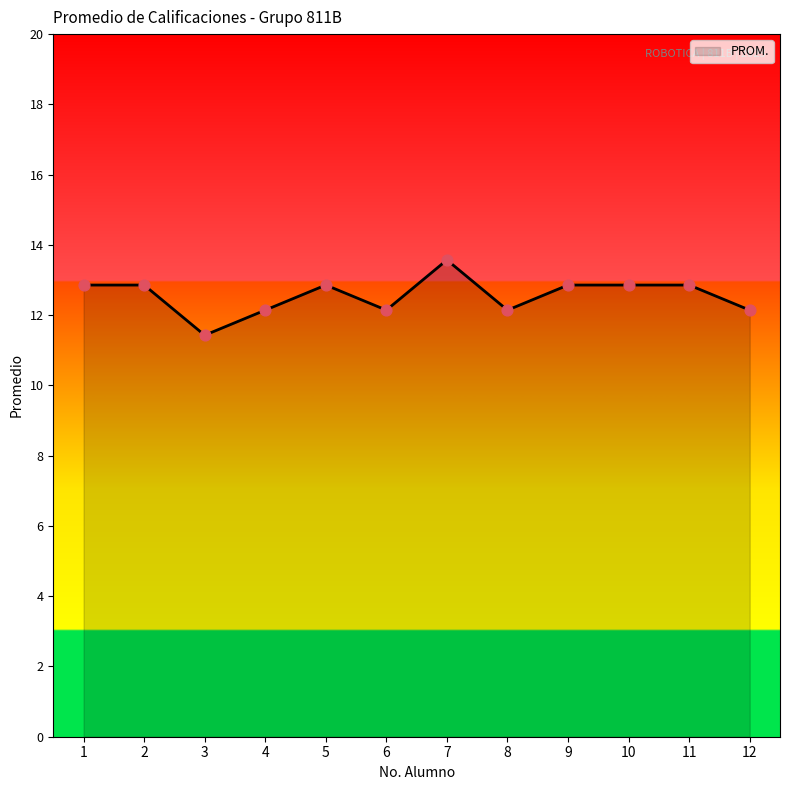

What is the change in value from 7 to 8?

-1.4